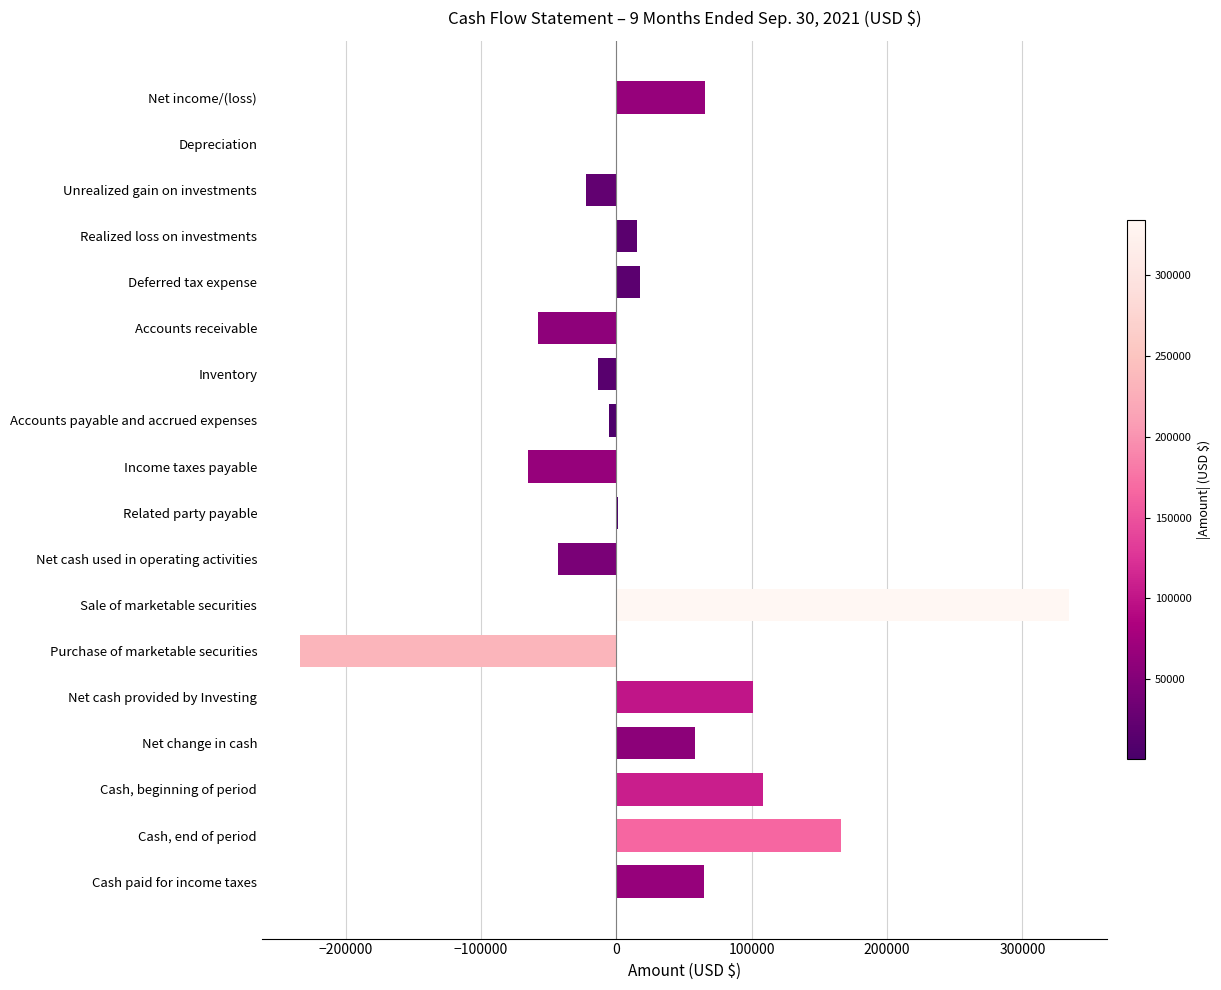

What is the greatest value displayed?

334146